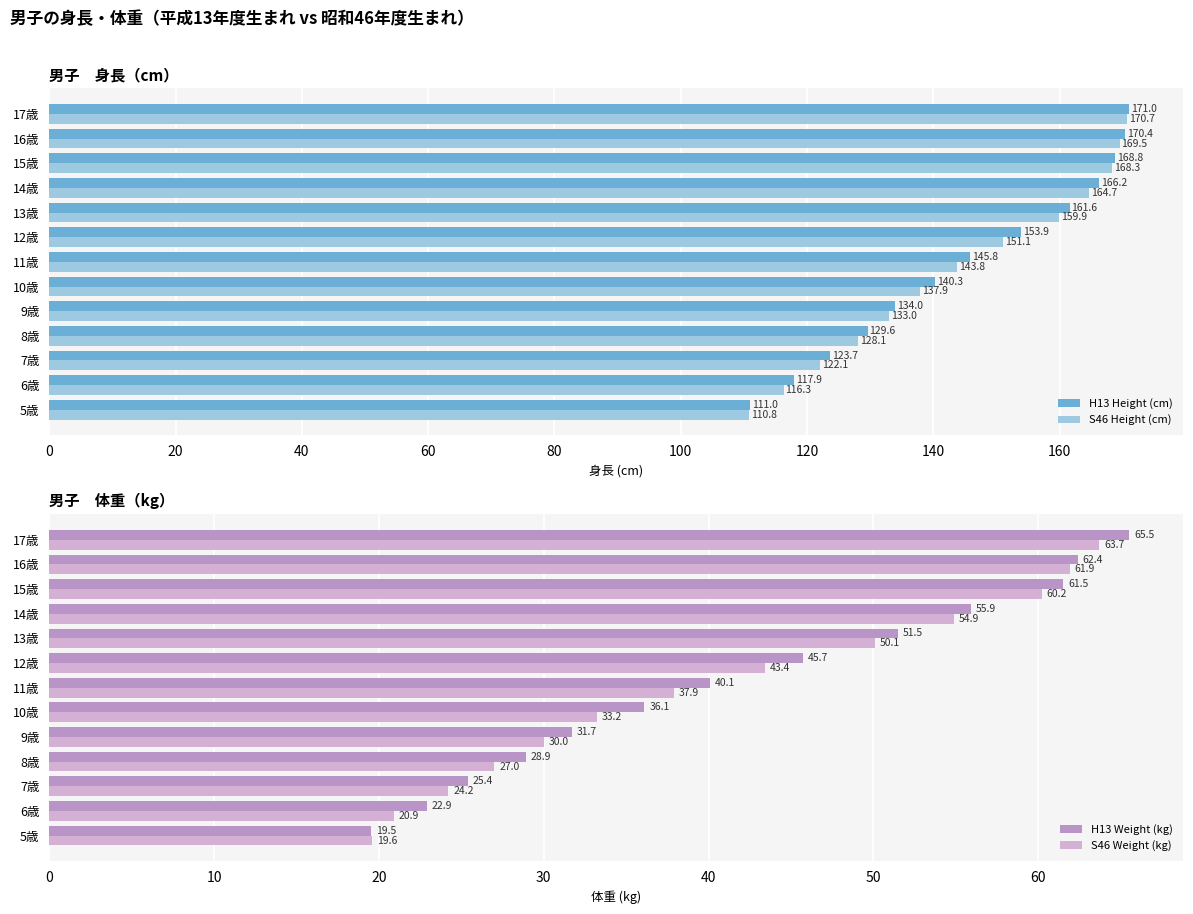

At which label is H13 Weight (kg) closest to 42?

11歳